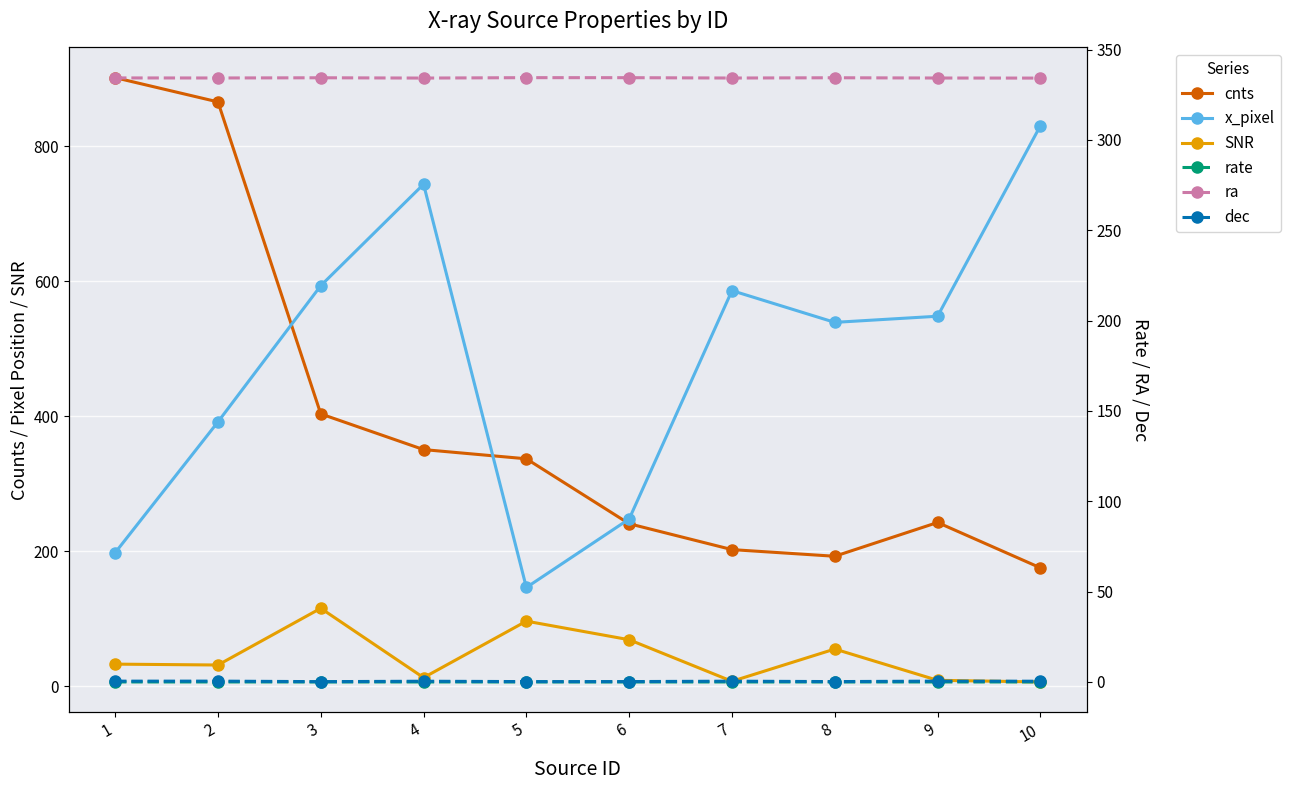

What are all the series names shown in the legend?

cnts, x_pixel, SNR, rate, ra, dec